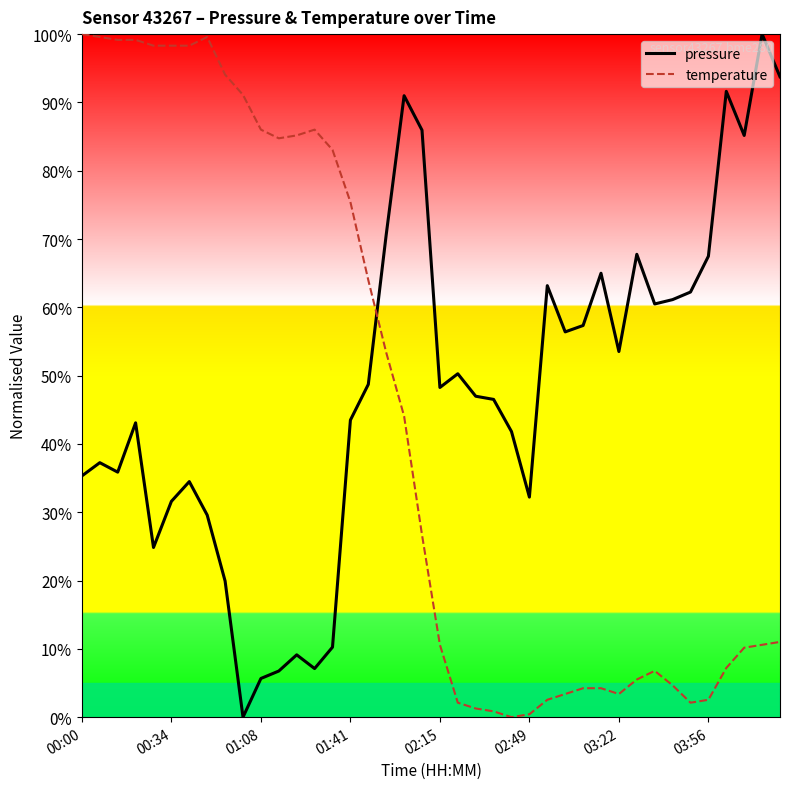

The value of pressure at 02:15 is 48.3. True or false?

True